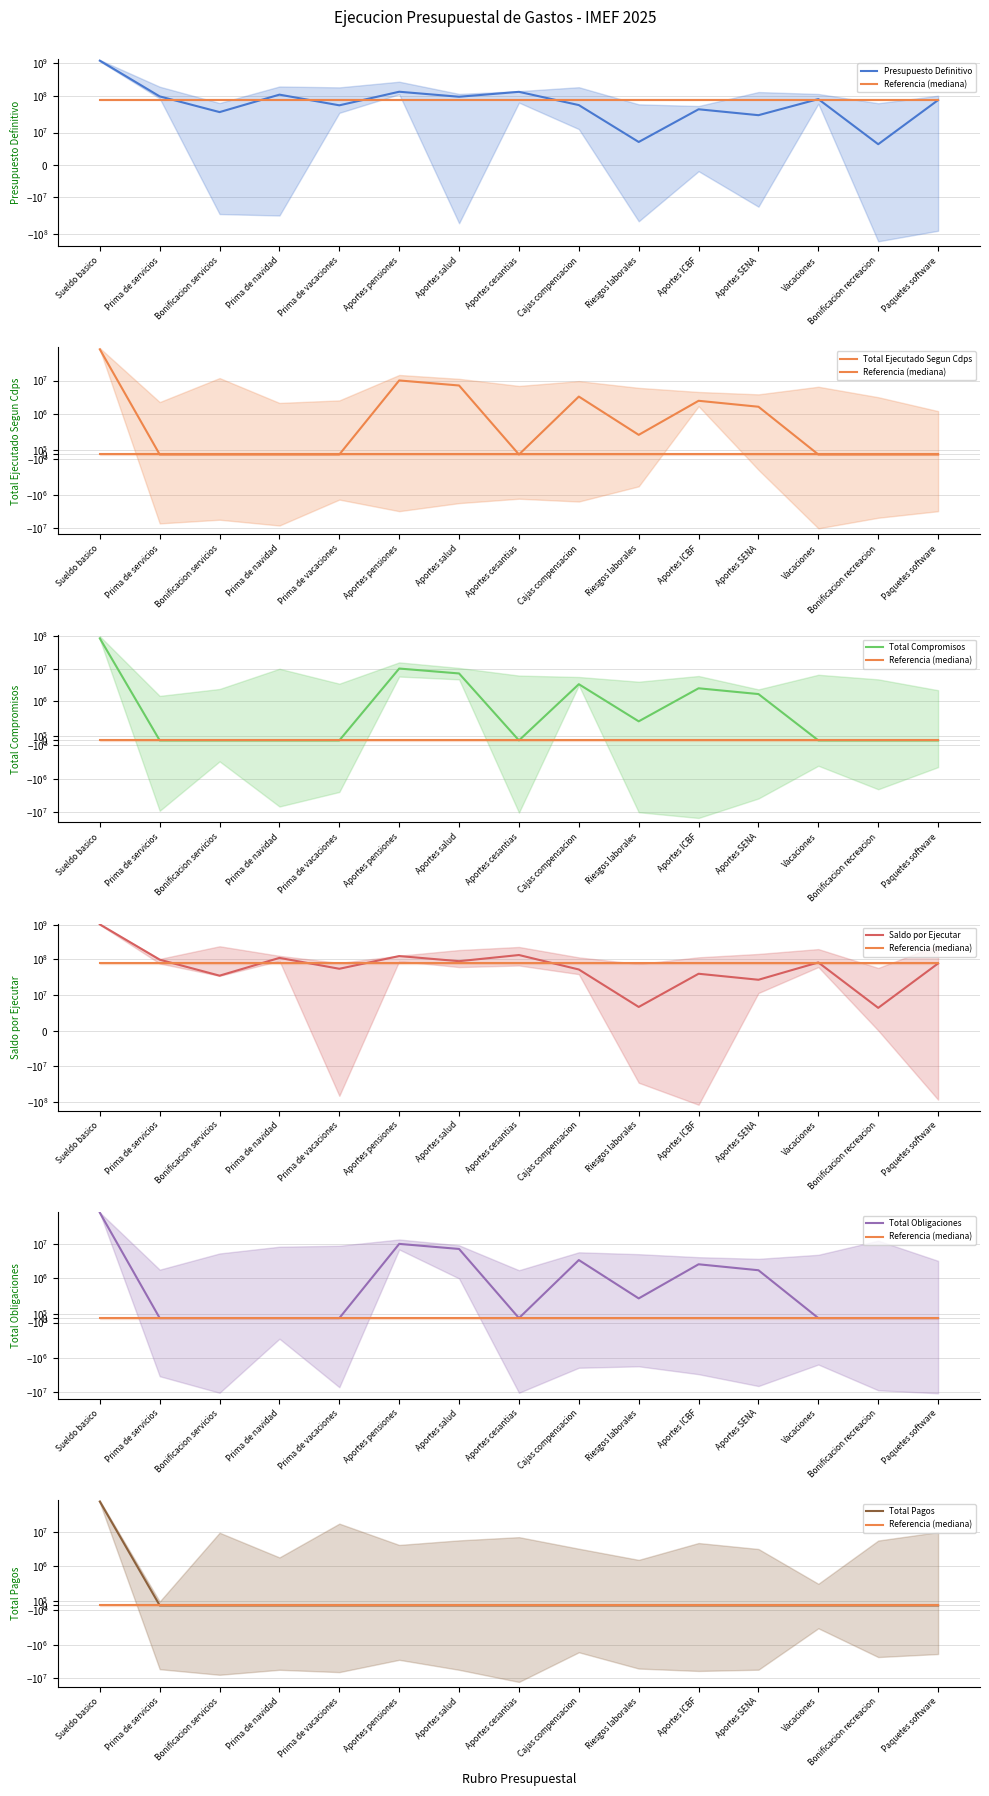

How many interior local peaks does the Saldo por Ejecutar series have?

5